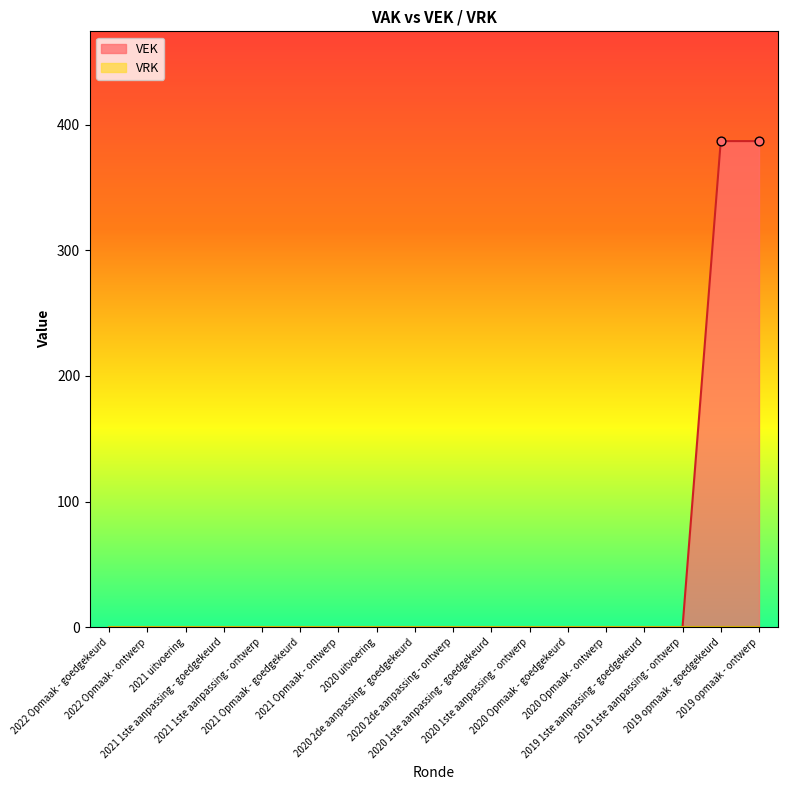

Which has a higher value, 2022 Opmaak - ontwerp or 2021 1ste aanpassing - goedgekeurd?

2022 Opmaak - ontwerp